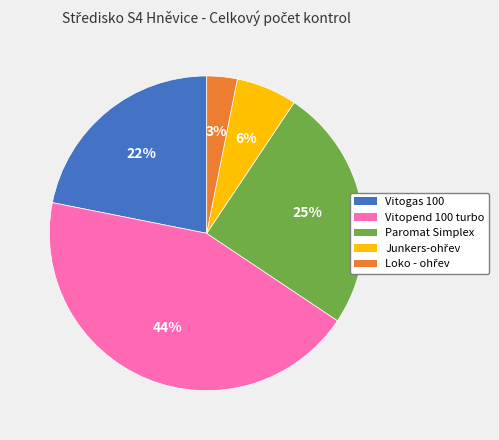

Is it true that Paromat Simplex is 25% of the pie?

True